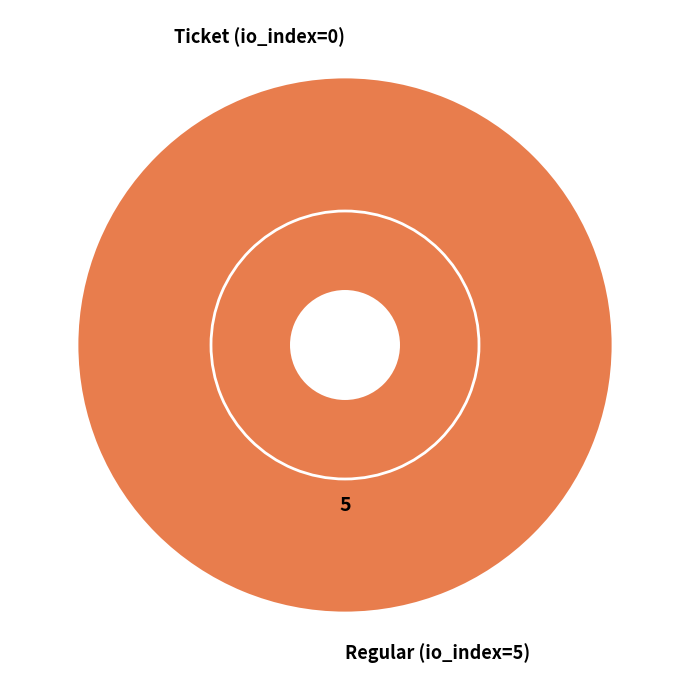

Combined, do Ticket (io_index=0) and Regular (io_index=5) account for over 50%?

Yes